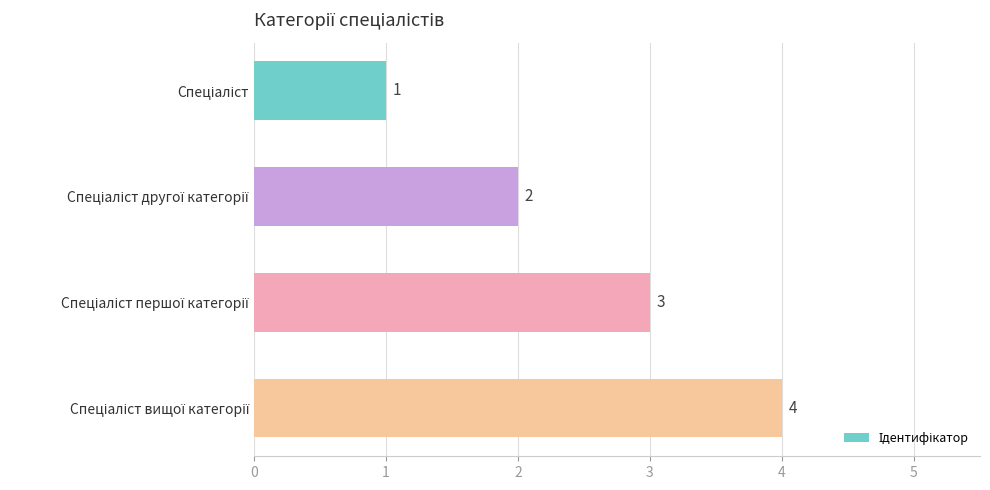

What is the sum of all values?

10